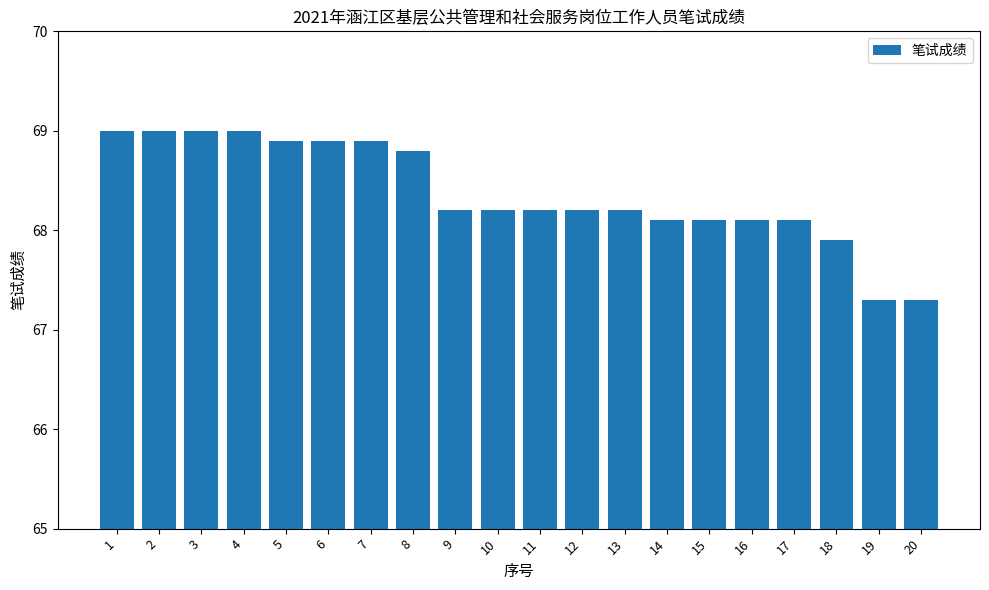

True or false: the data shows 93.6 at 1.

False